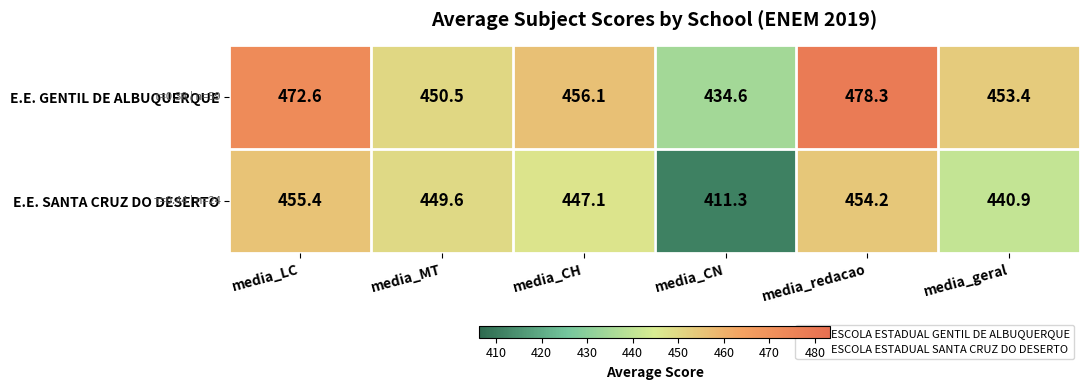

Reading left to right, extract all data points from this chart.

E.E. GENTIL DE ALBUQUERQUE: 472.6	450.5	456.1	434.6	478.3	453.4
E.E. SANTA CRUZ DO DESERTO: 455.4	449.6	447.1	411.3	454.2	440.9